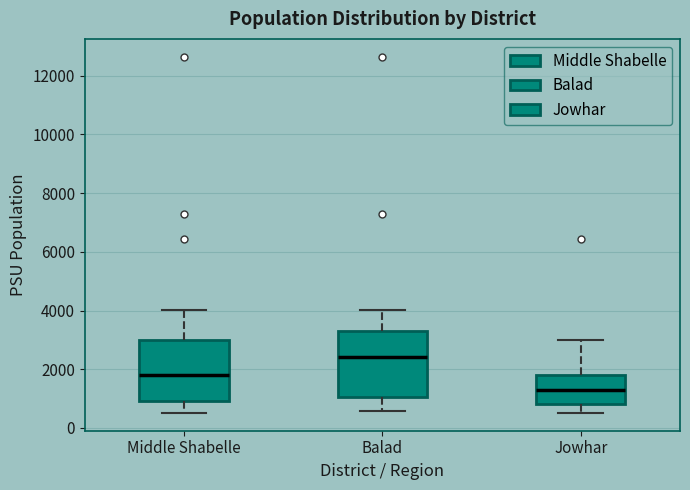

Reading left to right, transcribe this box plot: for each box, give where its median line is, the range the box spans, and where its two whiskers end, as read against the y-axis. The values are not printed on the chart, so give them approximately, as read against the axis.

Middle Shabelle: median 1800, box 1000 to 3000, whiskers 600 to 4000
Balad: median 2400, box 1000 to 3400, whiskers 600 to 4000
Jowhar: median 1200, box 800 to 1800, whiskers 600 to 3000